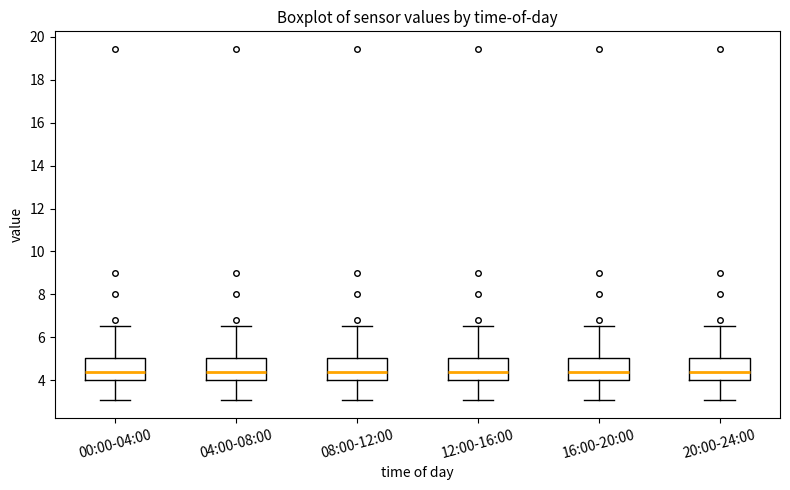

Reading left to right, read every box against the y-axis: the position of its median line, the range the box covers, and the ends of its whiskers. The values are not printed on the chart, so give them approximately, as read against the axis.

00:00-04:00: median 4.4, box 4.0 to 5.0, whiskers 3.0 to 6.6
04:00-08:00: median 4.4, box 4.0 to 5.0, whiskers 3.0 to 6.6
08:00-12:00: median 4.4, box 4.0 to 5.0, whiskers 3.0 to 6.6
12:00-16:00: median 4.4, box 4.0 to 5.0, whiskers 3.0 to 6.6
16:00-20:00: median 4.4, box 4.0 to 5.0, whiskers 3.0 to 6.6
20:00-24:00: median 4.4, box 4.0 to 5.0, whiskers 3.0 to 6.6